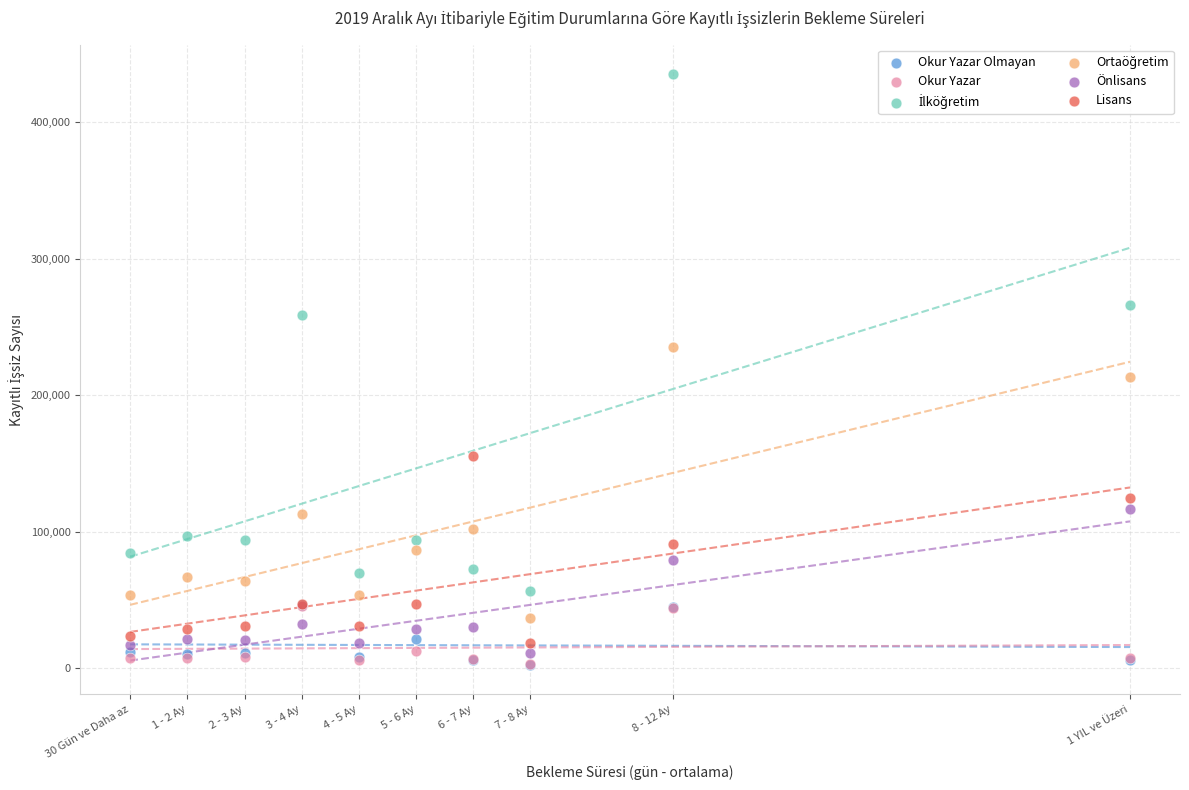

Across all series, what Y value is closest to 218753?

212966